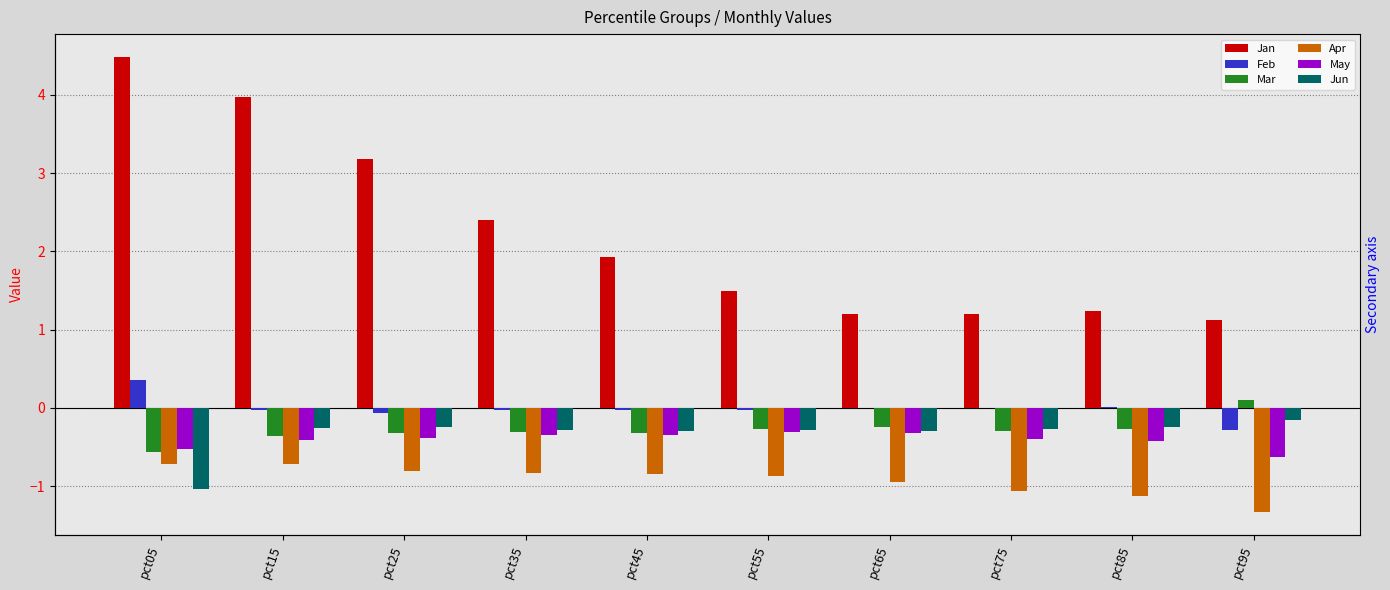

Which series has the largest total across all categories?

Jan